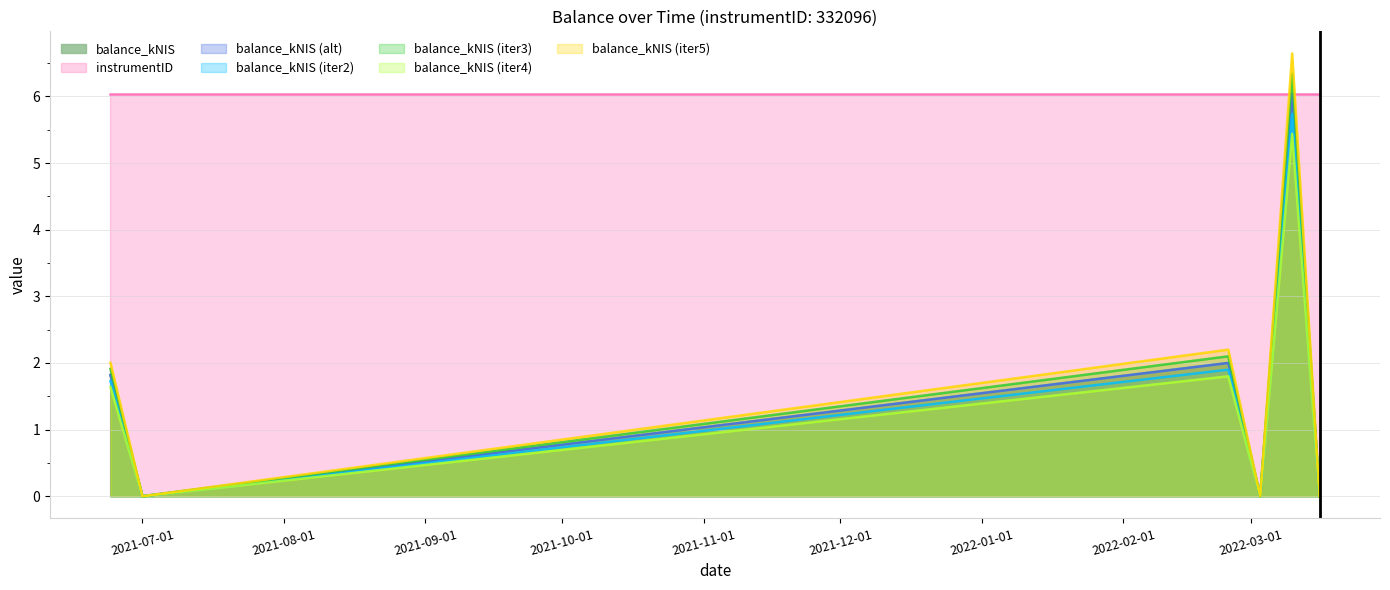

Reading left to right, extract all data points from this chart.

2.0	0.0	2.2	0.0	6.6	0.0